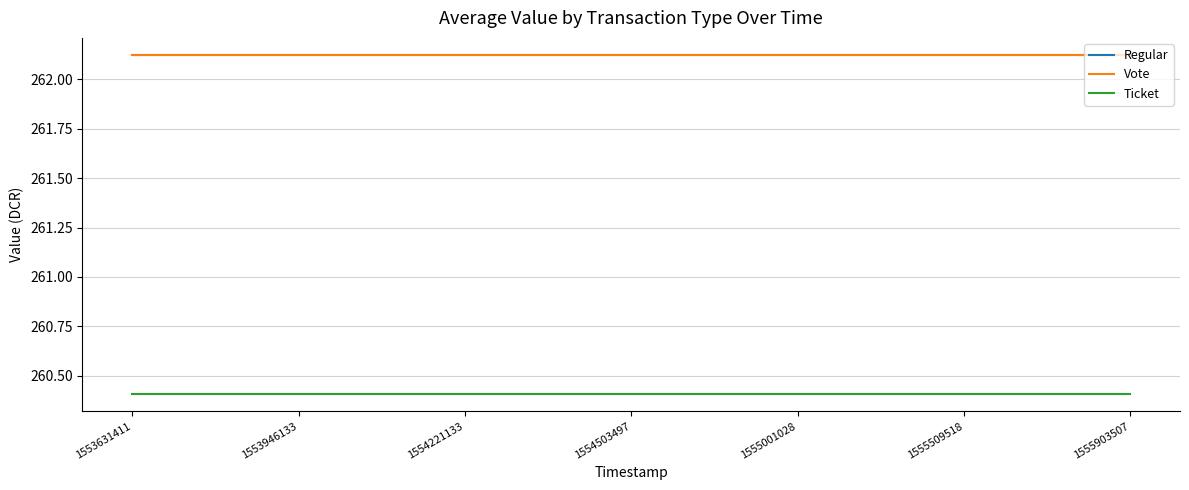

Does the chart have visible grid lines?

Yes